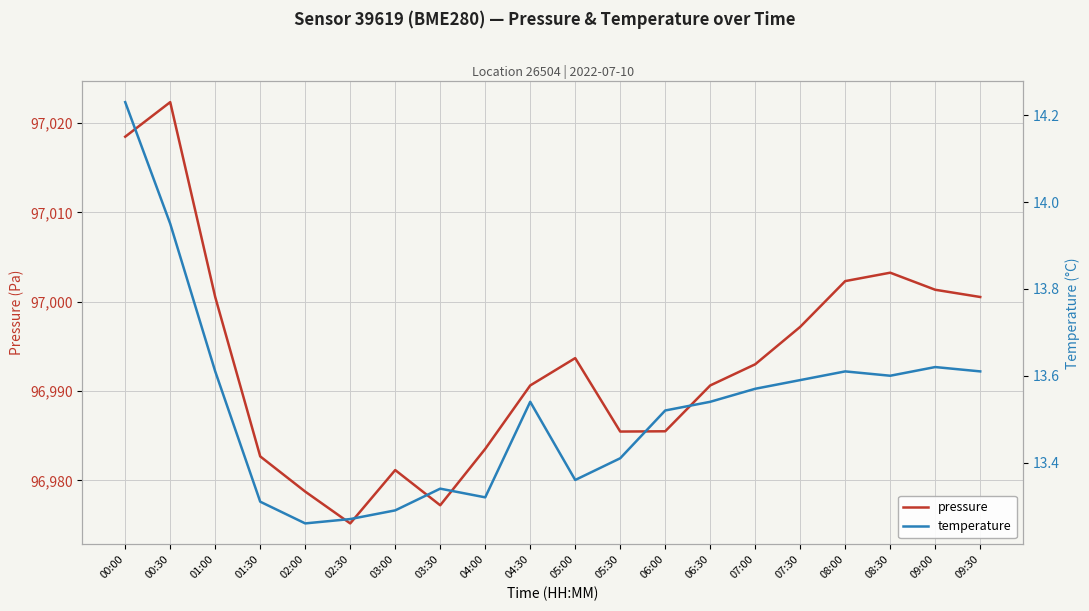

The pressure series shows 97022.3 at 00:30. True or false?

True